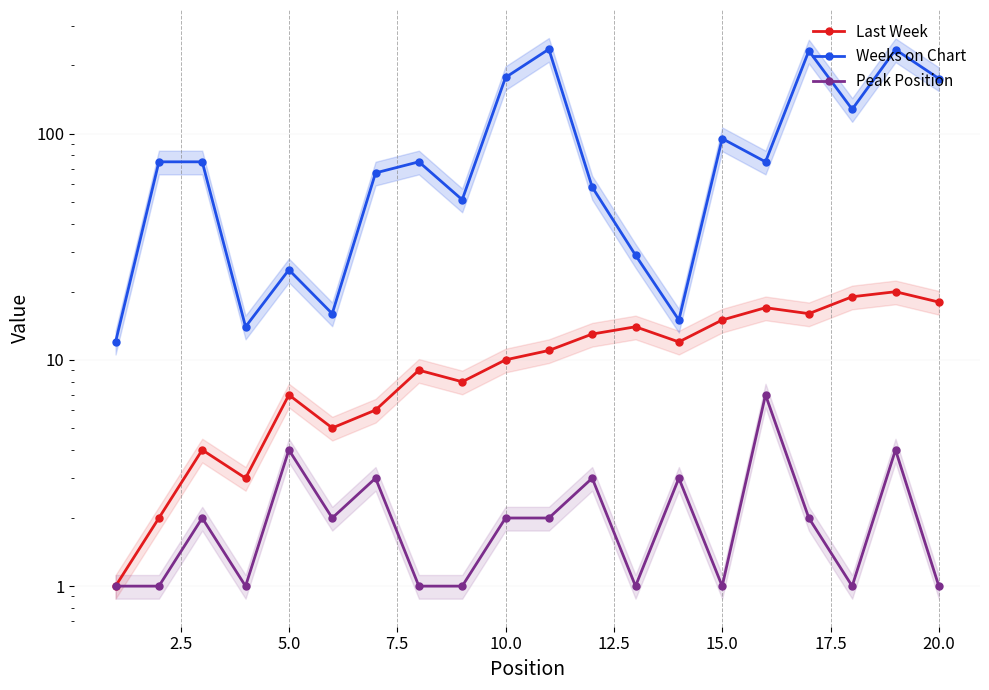

True or false: Last Week and Weeks on Chart intersect in this chart.

False